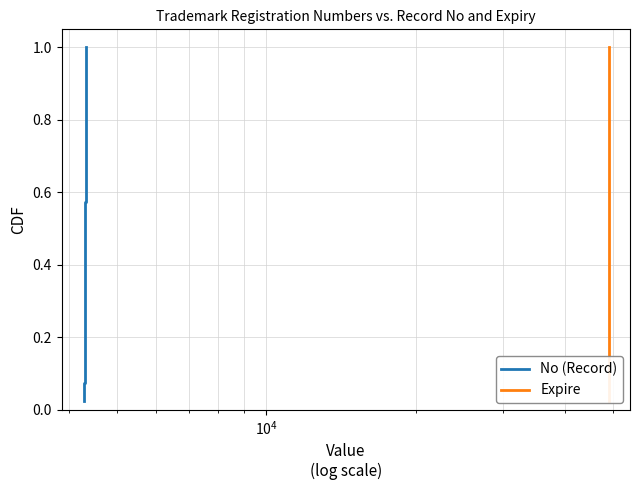

Reading left to right, what are all the values shown in this chart?

No (Record): 0.0	0.1	0.1	0.1	0.1	0.1	0.2	0.2	0.2	0.2	0.3	0.3	0.3	0.3	0.4	0.4	0.4	0.5	0.5	0.5	0.5	0.6	0.6	0.6	0.6	0.7	0.7	0.7	0.7	0.8	0.8	0.8	0.8	0.8	0.9	0.9	0.9	0.9	1.0	1.0
Expire: 0.0	0.1	0.1	0.1	0.1	0.1	0.2	0.2	0.2	0.2	0.3	0.3	0.3	0.3	0.4	0.4	0.4	0.5	0.5	0.5	0.5	0.6	0.6	0.6	0.6	0.7	0.7	0.7	0.7	0.8	0.8	0.8	0.8	0.8	0.9	0.9	0.9	0.9	1.0	1.0